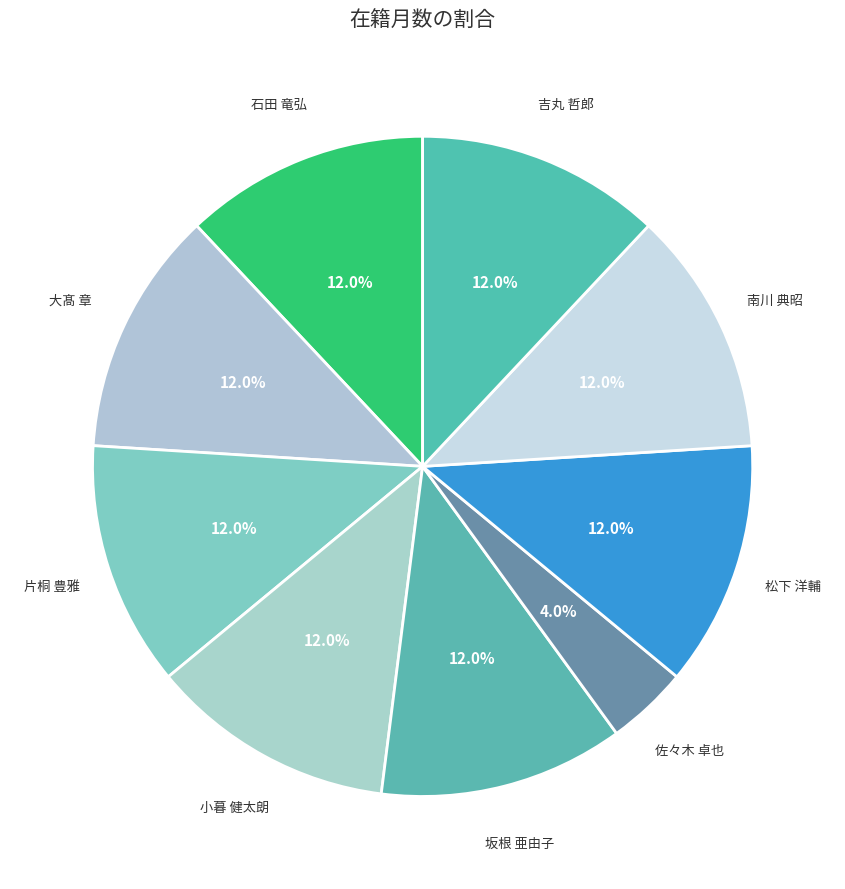

To the nearest percent, what percentage of the pie is 南川 典昭?

12%